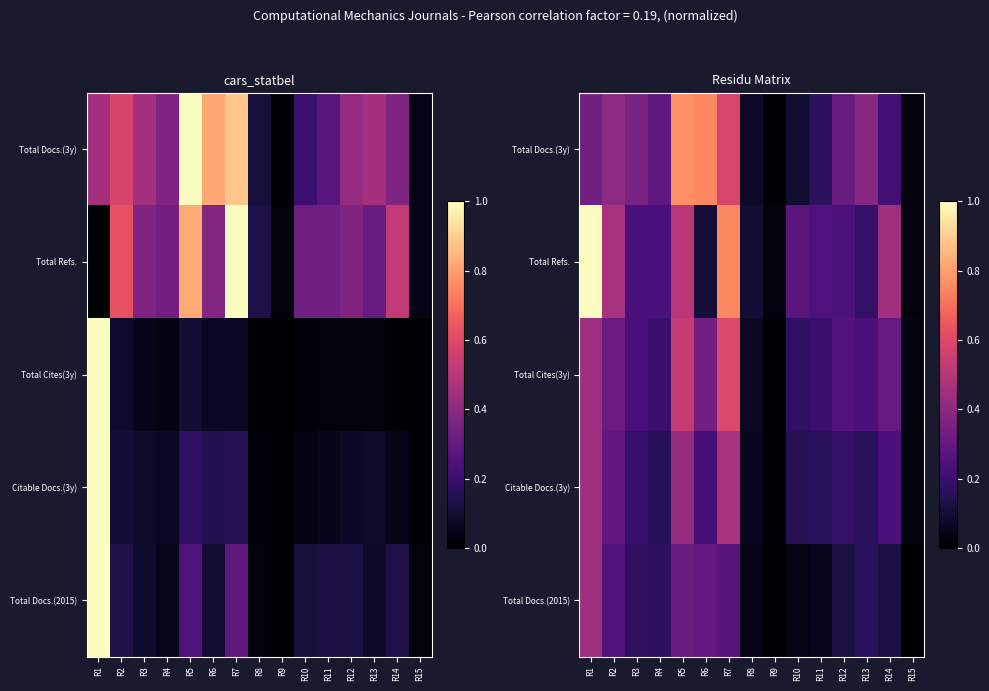

What is the total value across all series at R12?

1.1